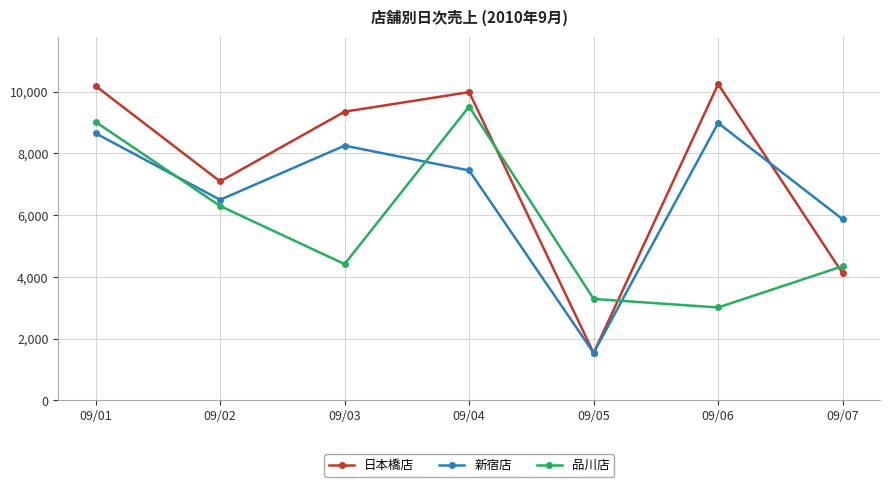

Rank the series at 09/03 from lowest to highest value.

品川店, 新宿店, 日本橋店